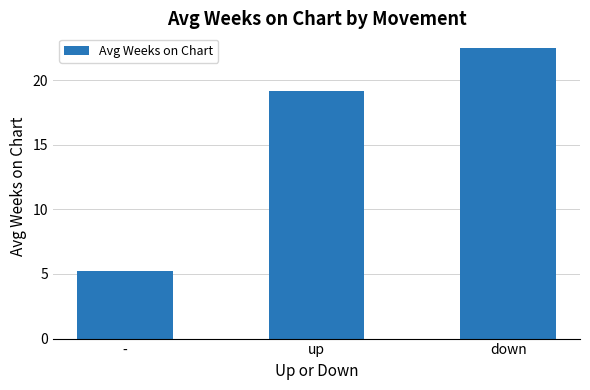

Is it true that the value at up is 19.2?

True